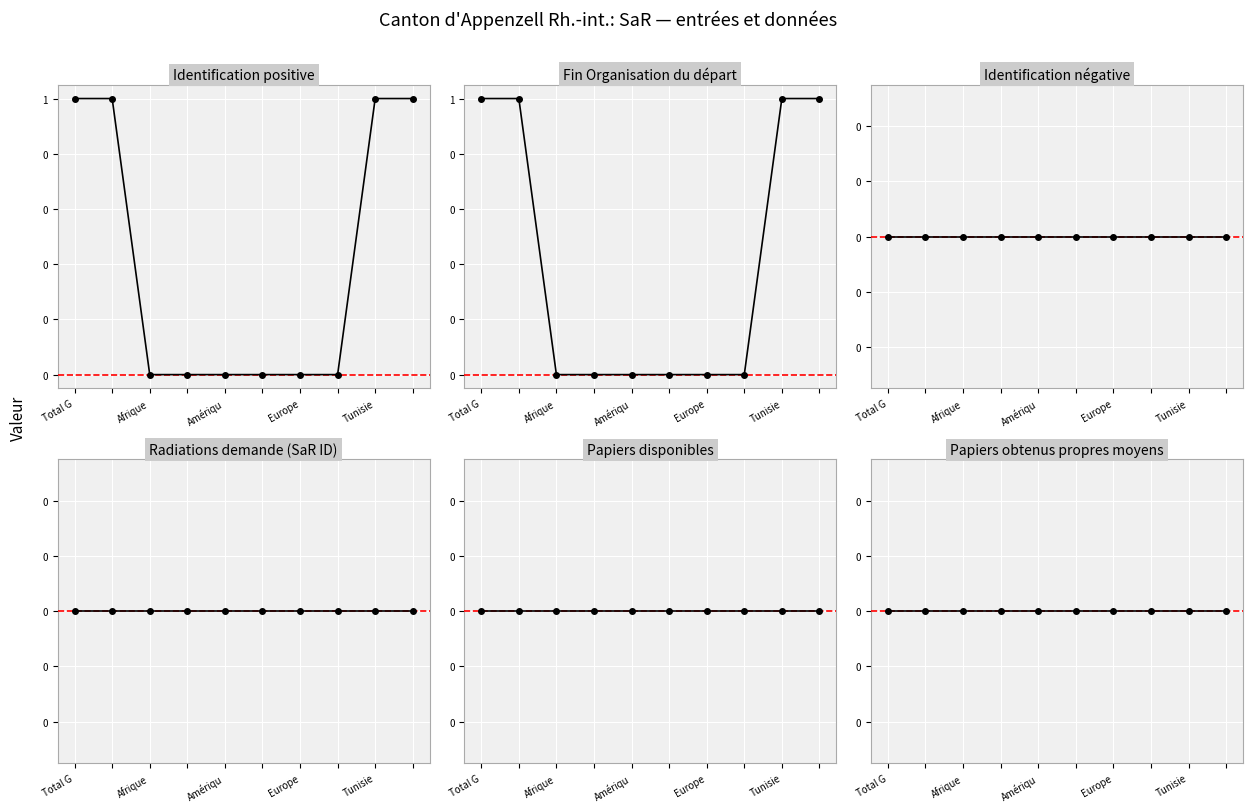

What are all the series names shown in the legend?

Identification positive, Fin Organisation du départ, Identification négative, Radiations demande (SaR ID), Papiers disponibles, Papiers obtenus propres moyens